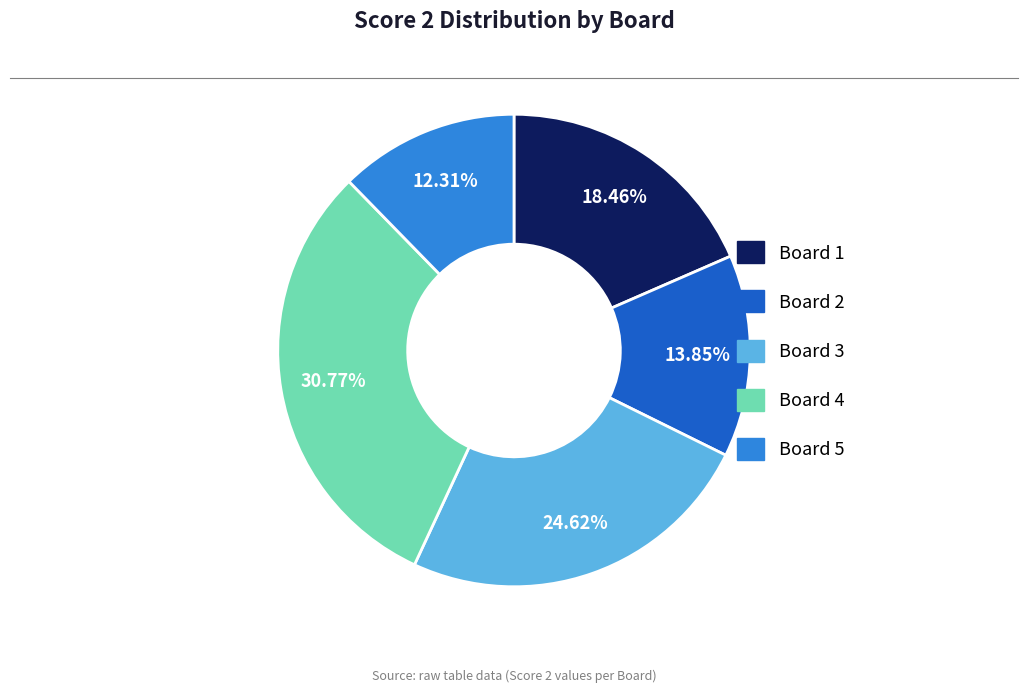

Between Board 2 and Board 4, which is larger?

Board 4